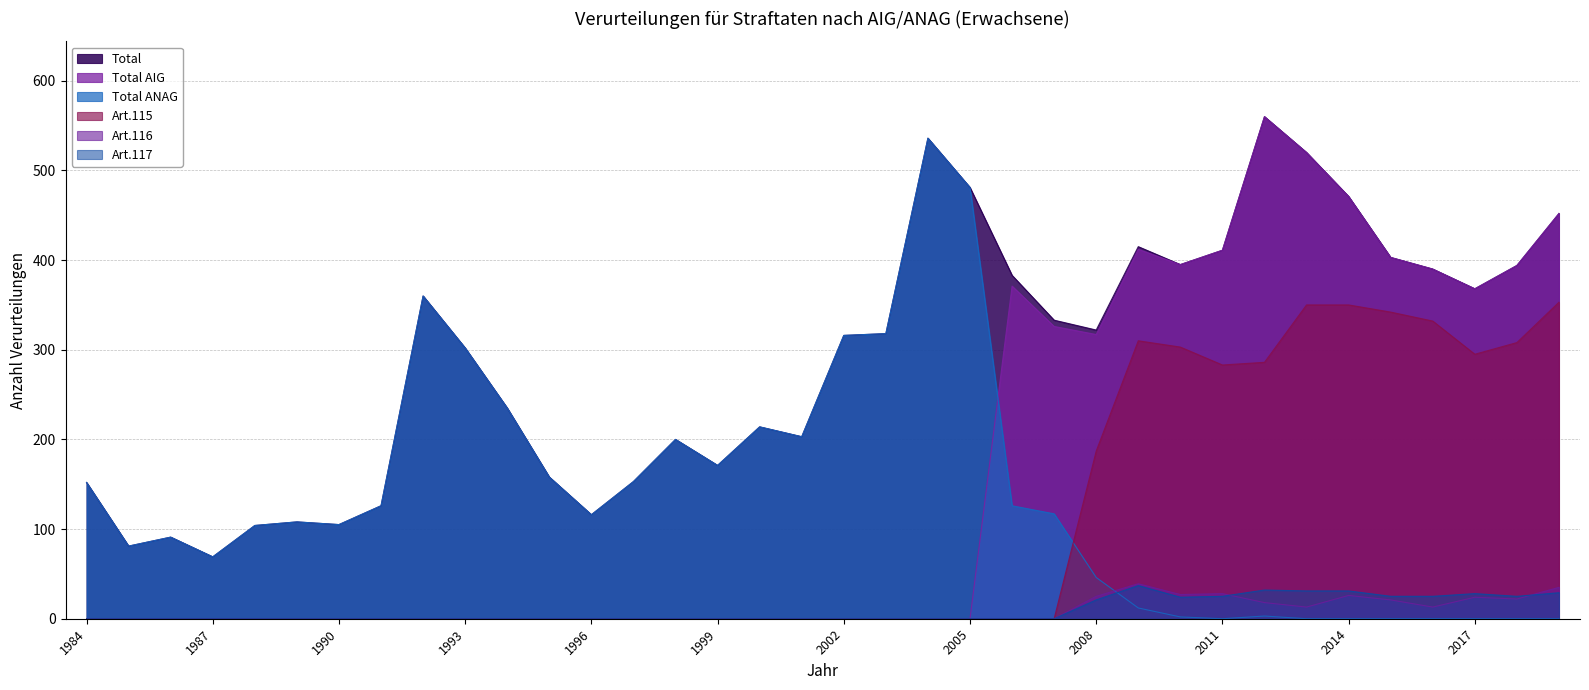

What is the greatest value displayed?

560